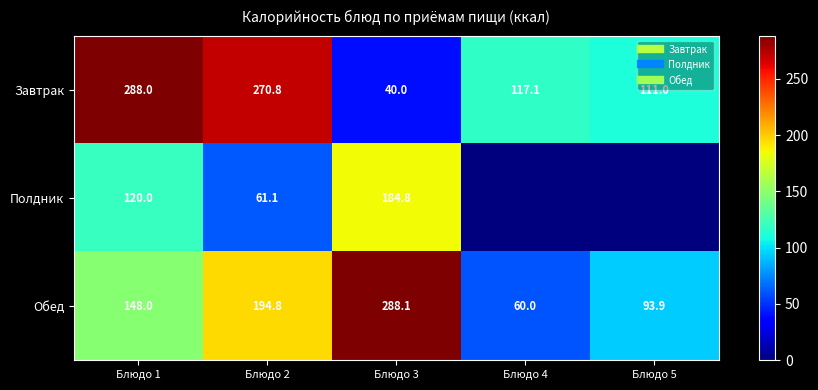

What is the approximate value of Завтрак at Блюдо 4?

117.1